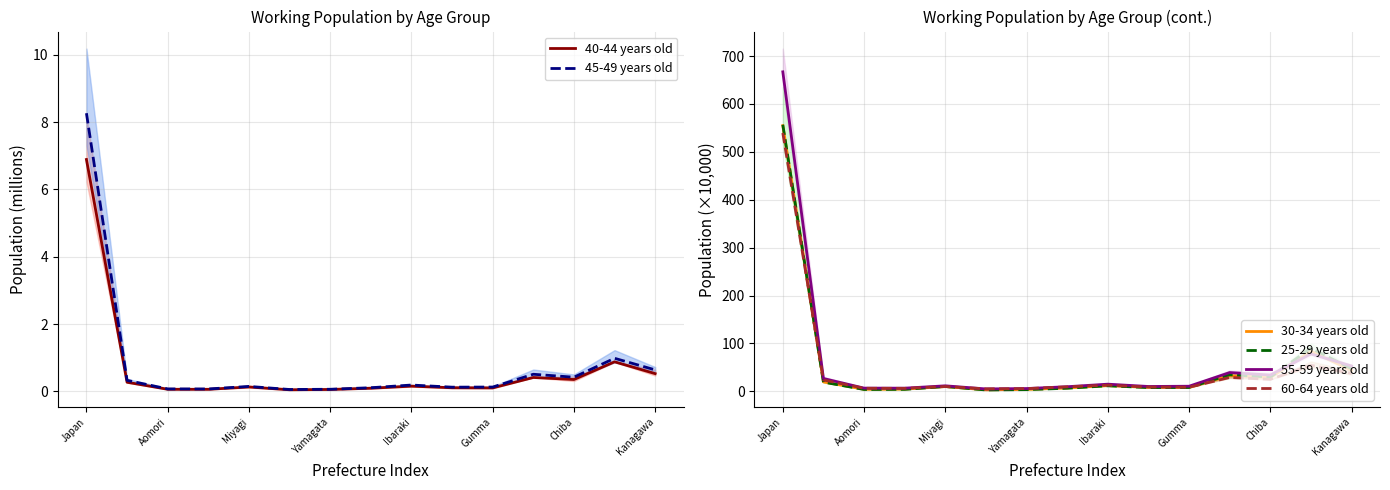

What position from the left is 8?

9